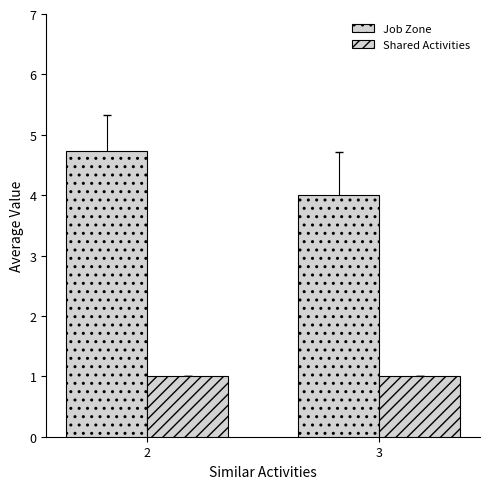

Count the Job Zone values in the range 4 to 5.

2